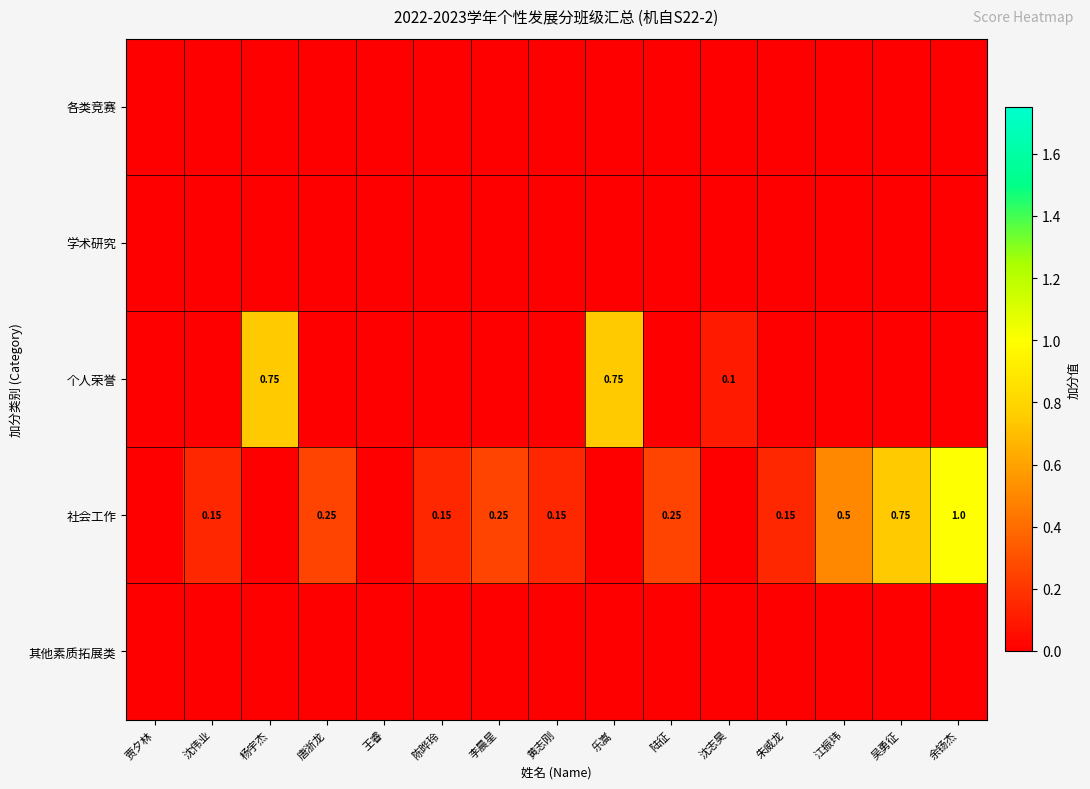

At which category does the chart reach its peak across all series?

余钖杰